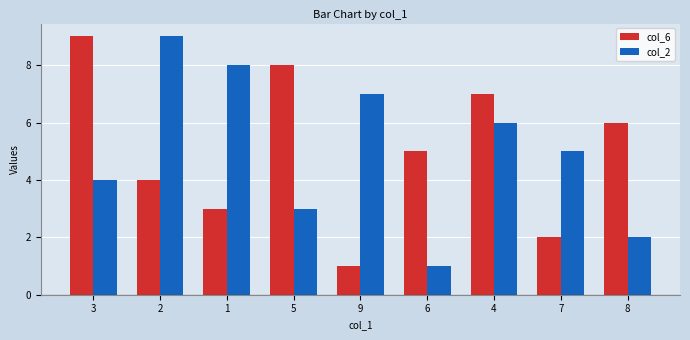

Where does the col_6 series first go above 5?

3